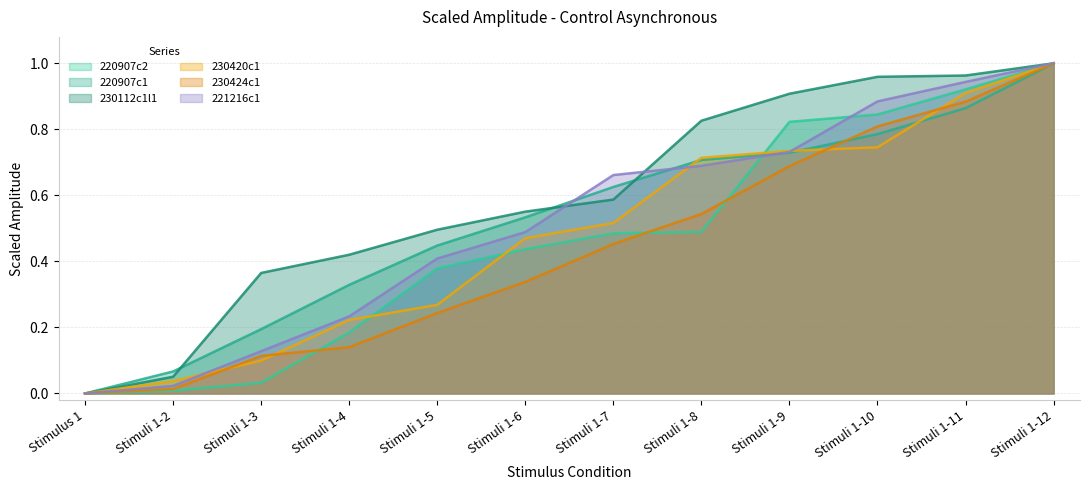

What is the sum of all 230424c1 values?

5.2